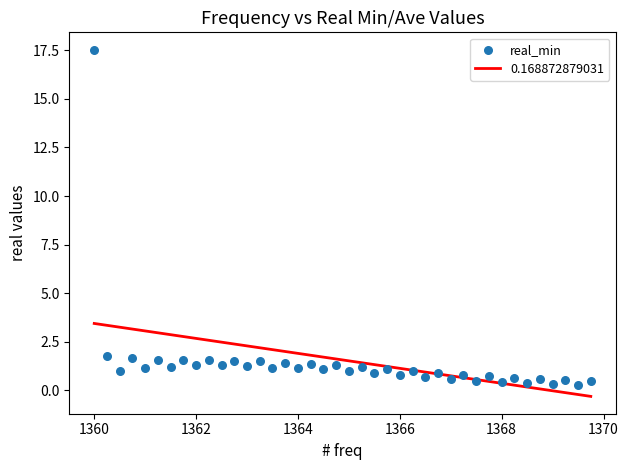

What is the range of X values (max minus min)?

9.8